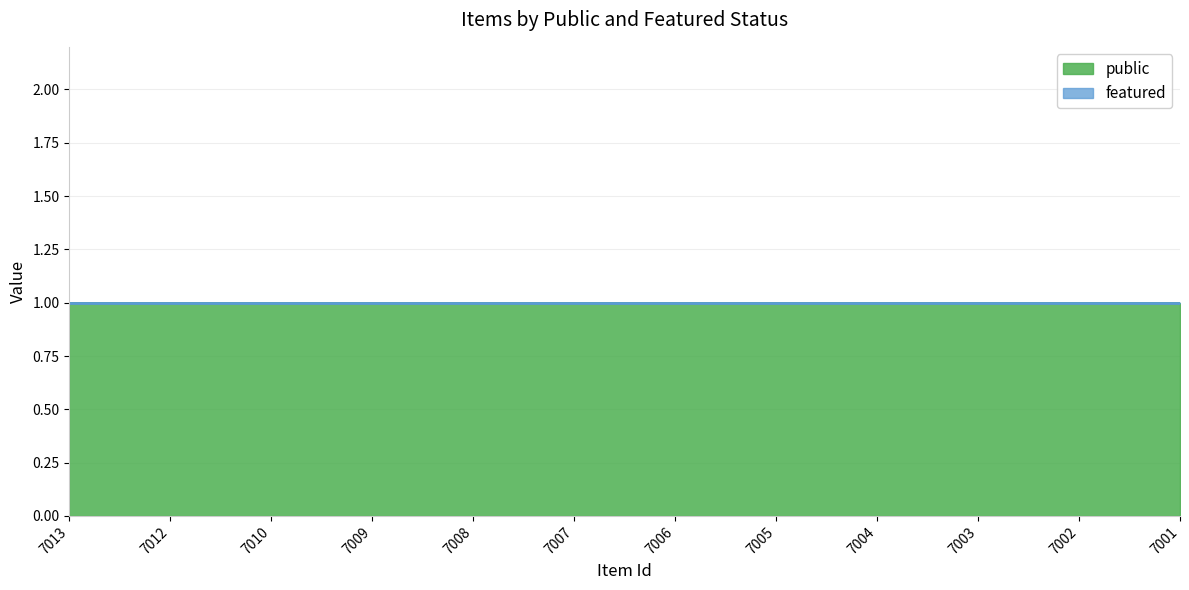

Rank the series at 7008 from highest to lowest value.

public, featured